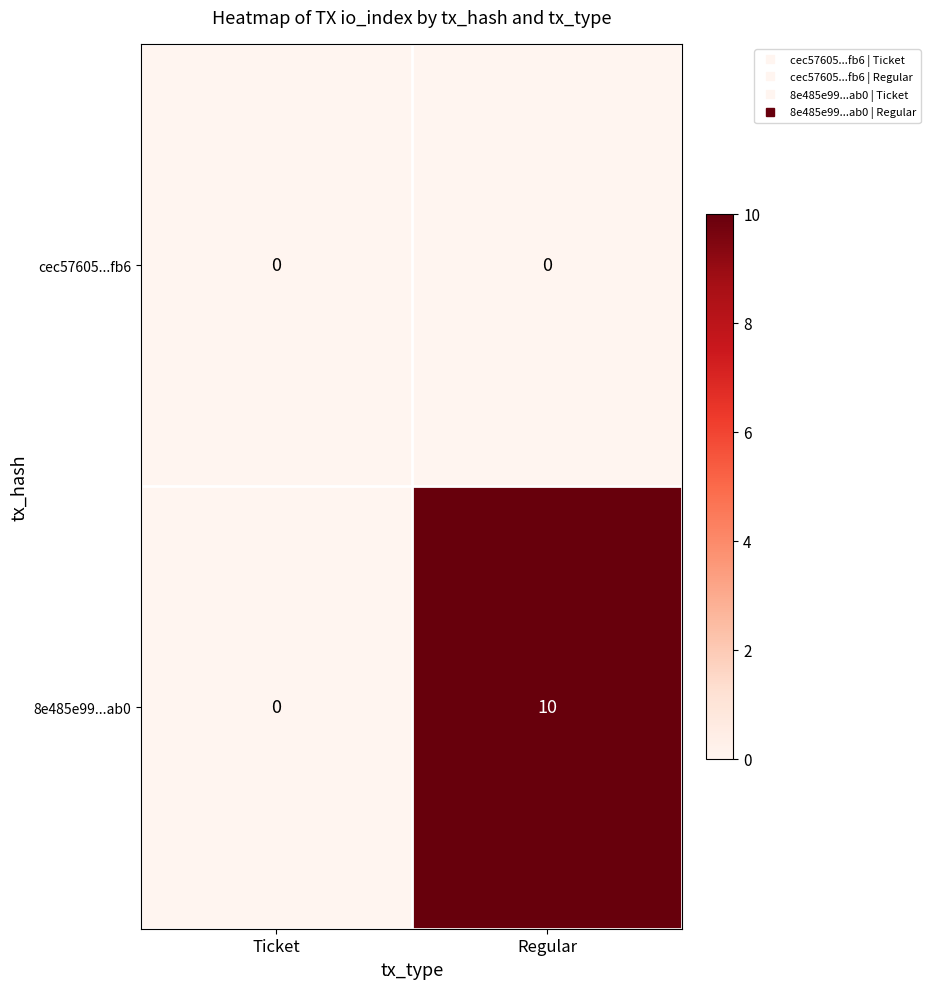

What is the difference between the 8e485e99...ab0 values at Ticket and Regular?

10